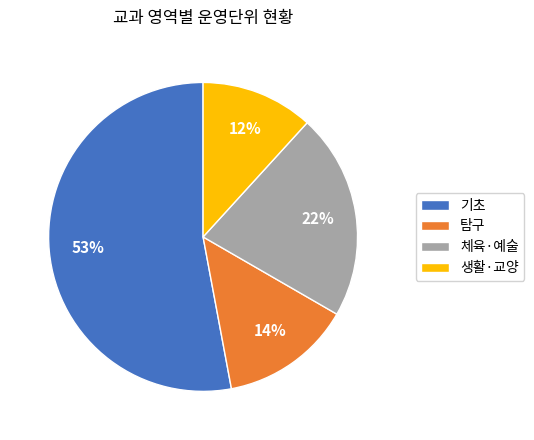

How many segments does this pie chart have?

4